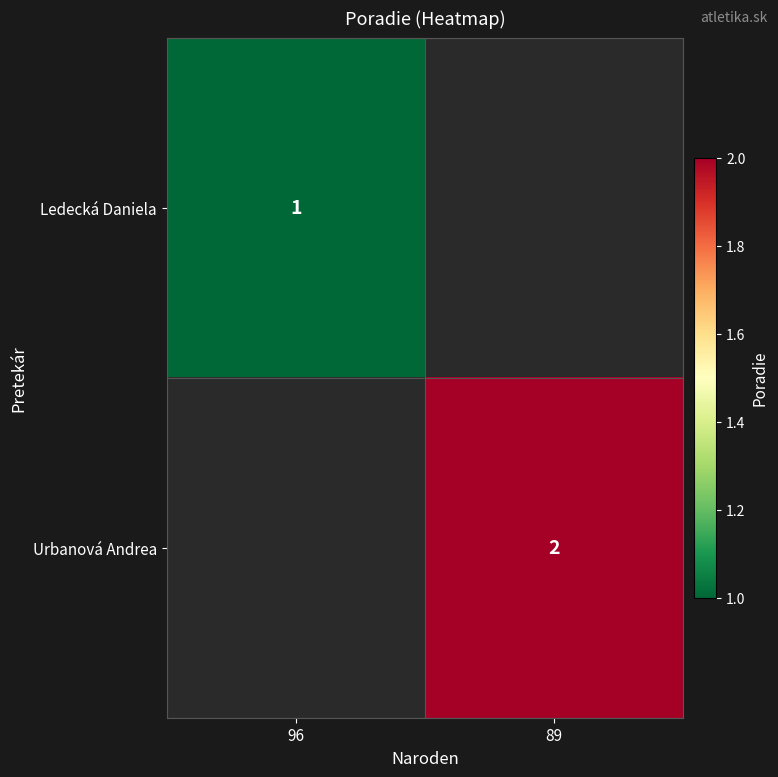

Is it true that Ledecká Daniela equals 1 at 96?

True